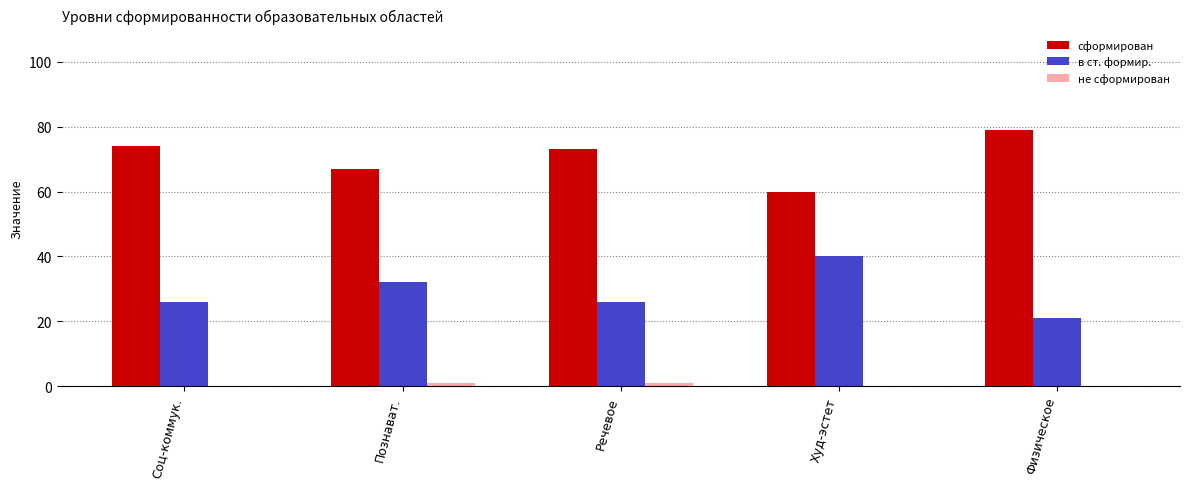

The value of сформирован at Познават. is 67. True or false?

True